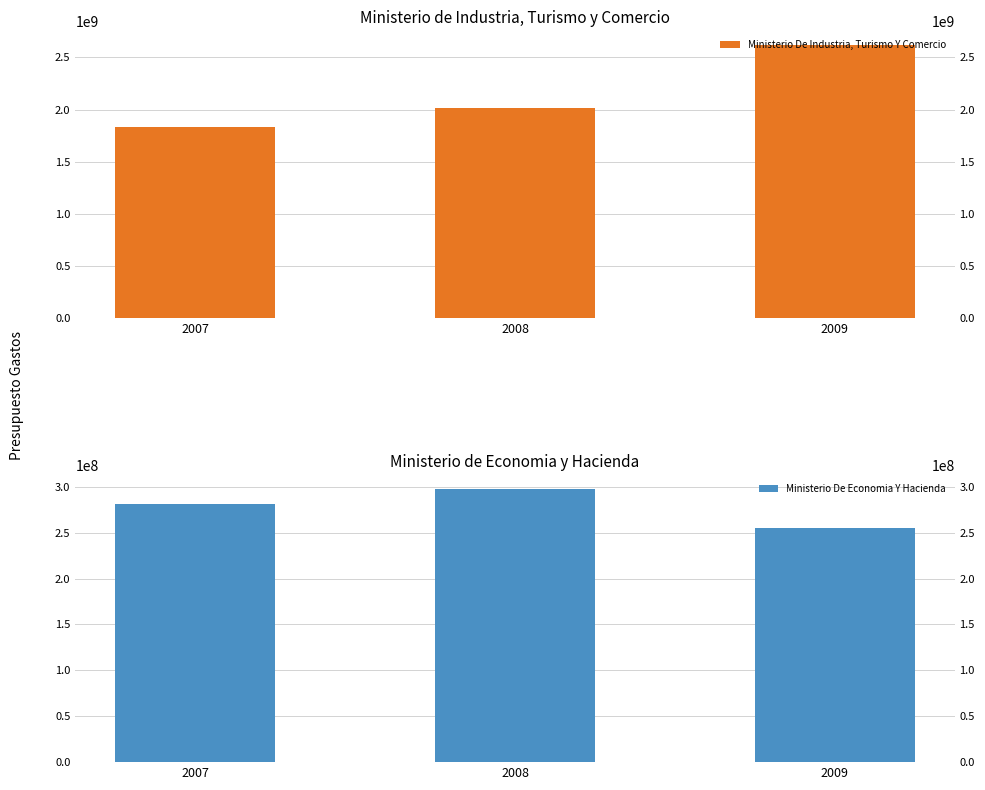

Count the number of data series in this chart.

2